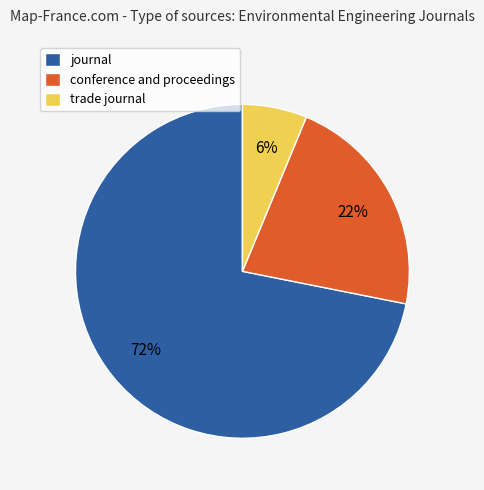

Combined, do conference and proceedings and trade journal account for over 50%?

No